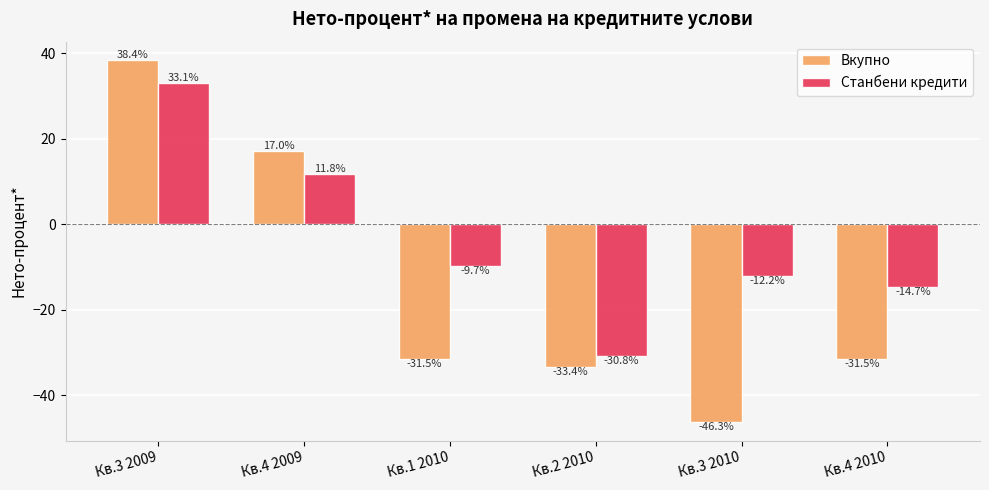

Is it true that Вкупно equals -8.9 at Кв.4 2010?

False